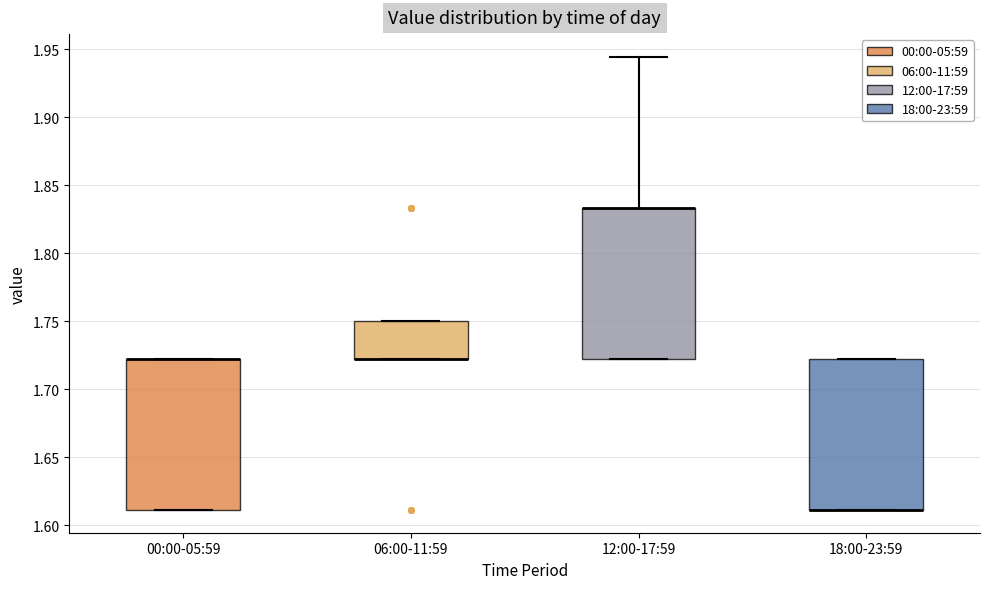

Reading left to right, read every box against the y-axis: the position of its median line, the range the box covers, and the ends of its whiskers. The values are not printed on the chart, so give them approximately, as read against the axis.

00:00-05:59: median 1.720 (drawn on the box's upper edge), box 1.610 to 1.720, whiskers 1.610 to 1.720
06:00-11:59: median 1.720 (drawn on the box's lower edge), box 1.720 to 1.750, whiskers 1.720 to 1.750
12:00-17:59: median 1.835 (drawn on the box's upper edge), box 1.720 to 1.835, whiskers 1.720 to 1.945
18:00-23:59: median 1.610 (drawn on the box's lower edge), box 1.610 to 1.720, whiskers 1.610 to 1.720